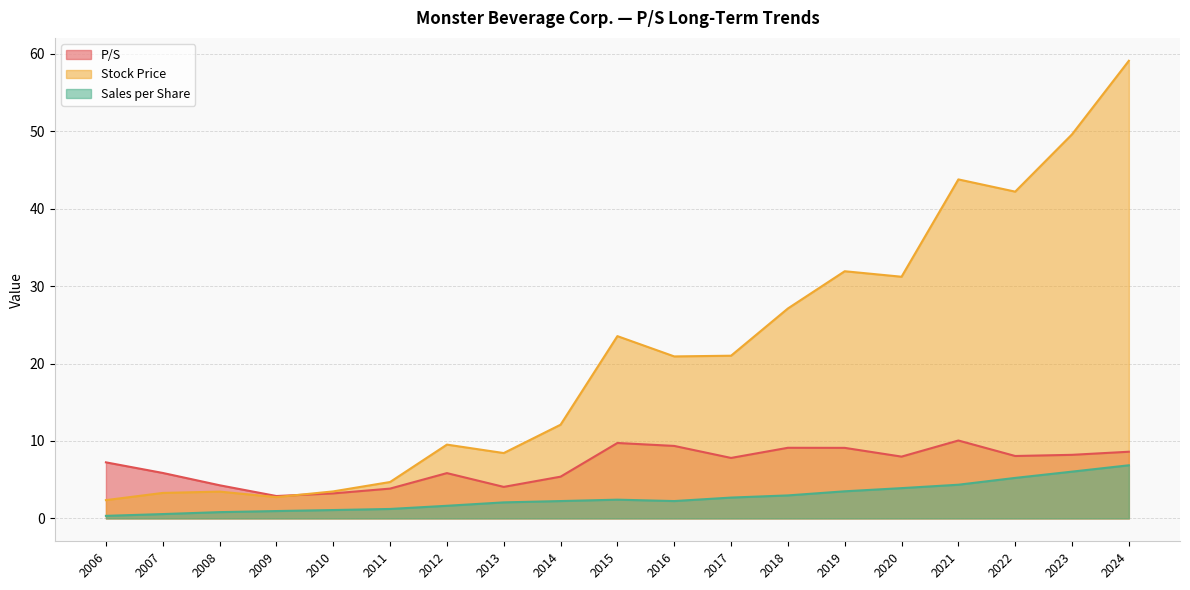

What are all the series names shown in the legend?

P/S, Stock Price, Sales per Share